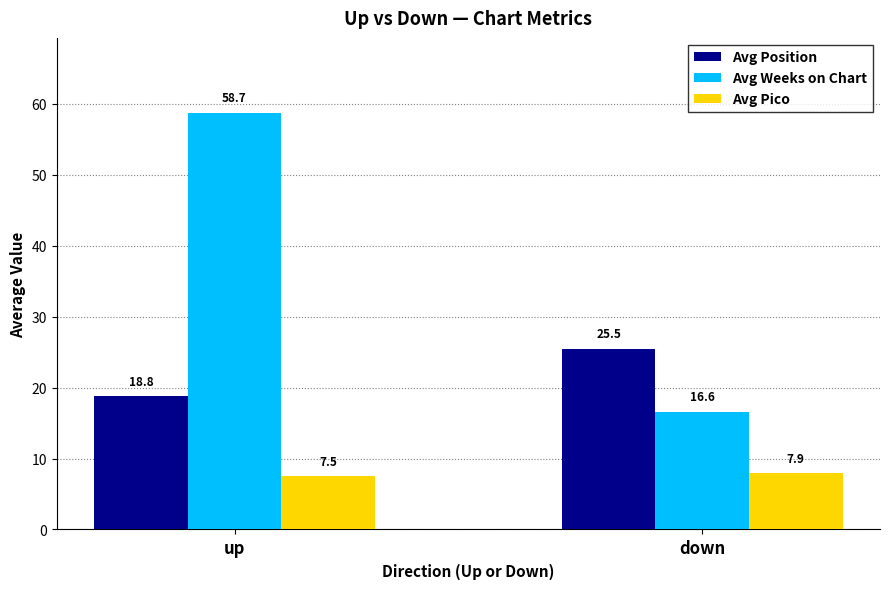

What position from the right is up?

2